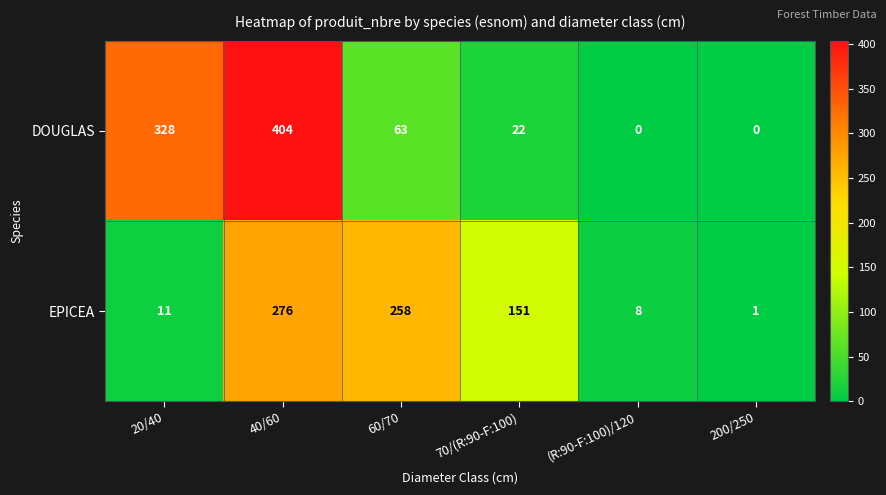

What is the difference between the second highest and second lowest values in the EPICEA series?

250